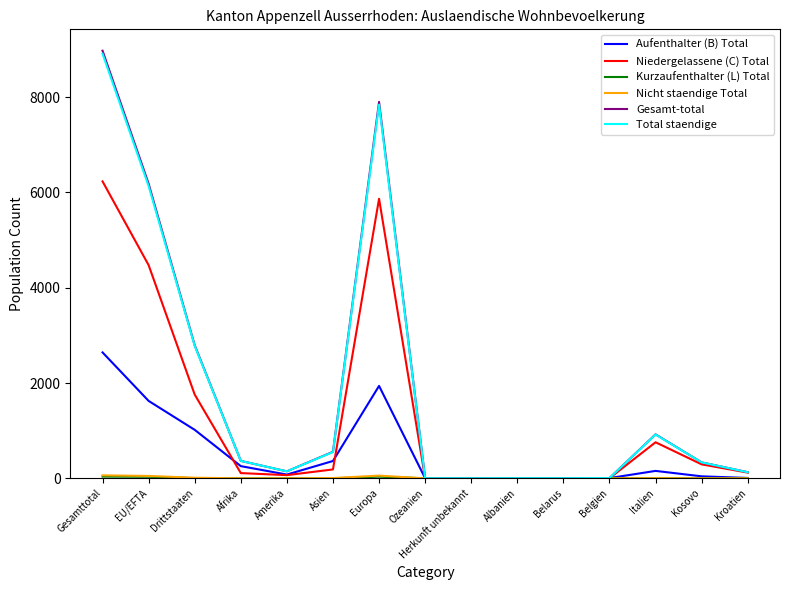

How many distinct data groups are displayed?

6